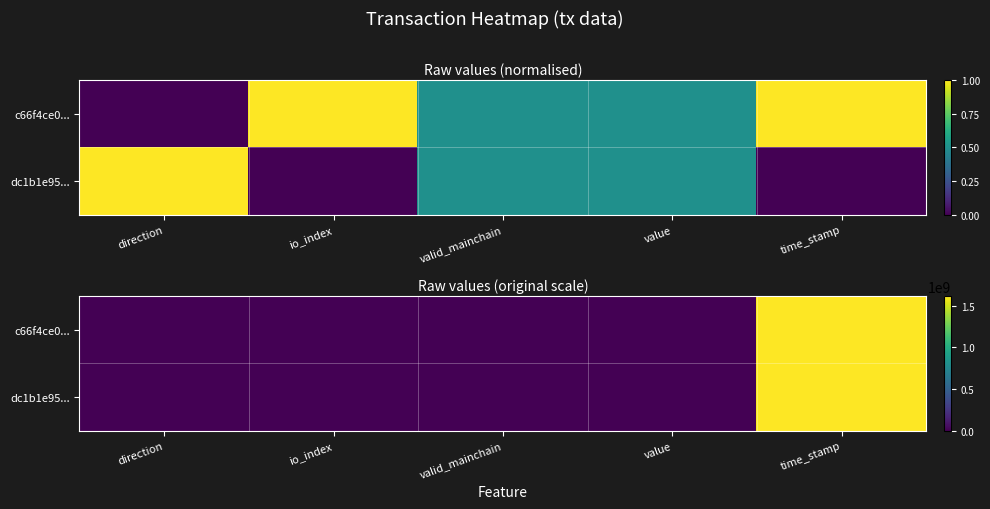

At how many categories does at least one series exceed 279593639?

1